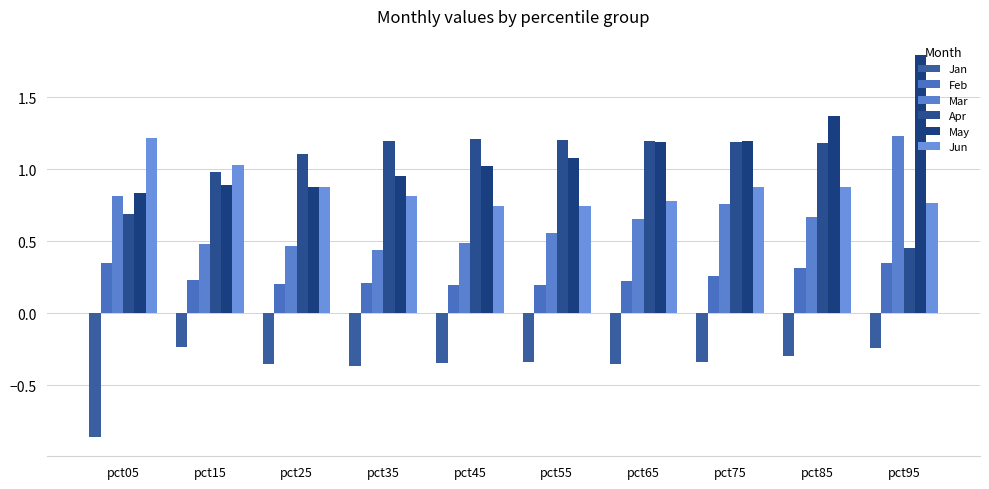

How many categories are shown in the chart?

10